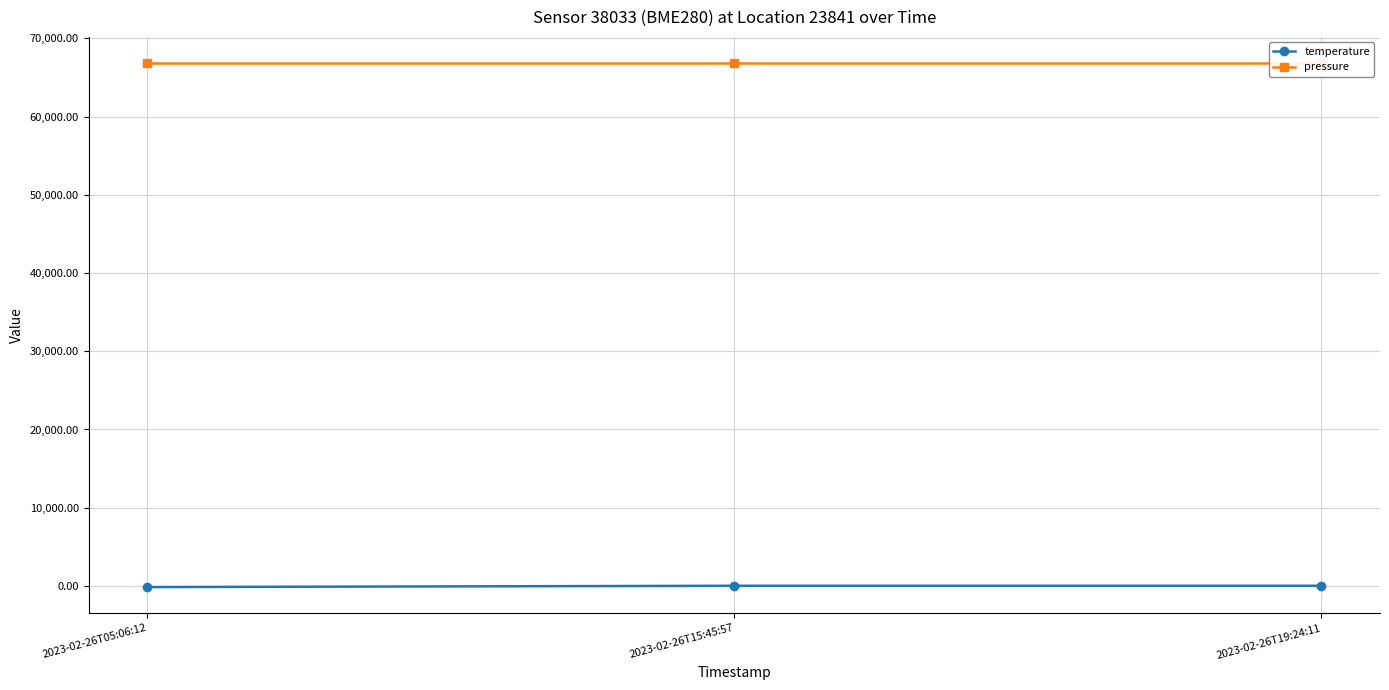

Reading right to left, extract all data points from this chart.

temperature: 21.2	21.2	-146.1
pressure: 66833.8	66833.8	66833.8